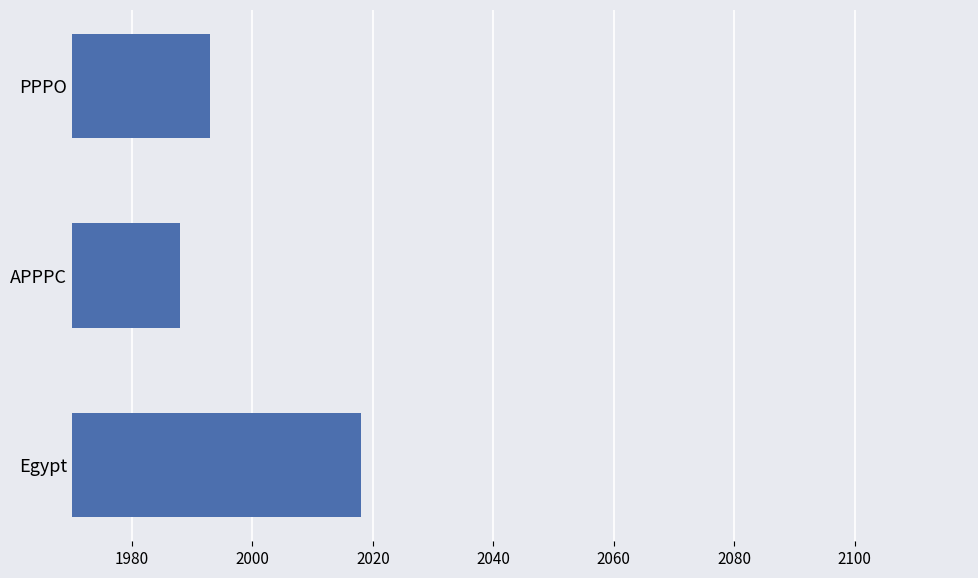

What is the minimum value shown in the chart?

1988